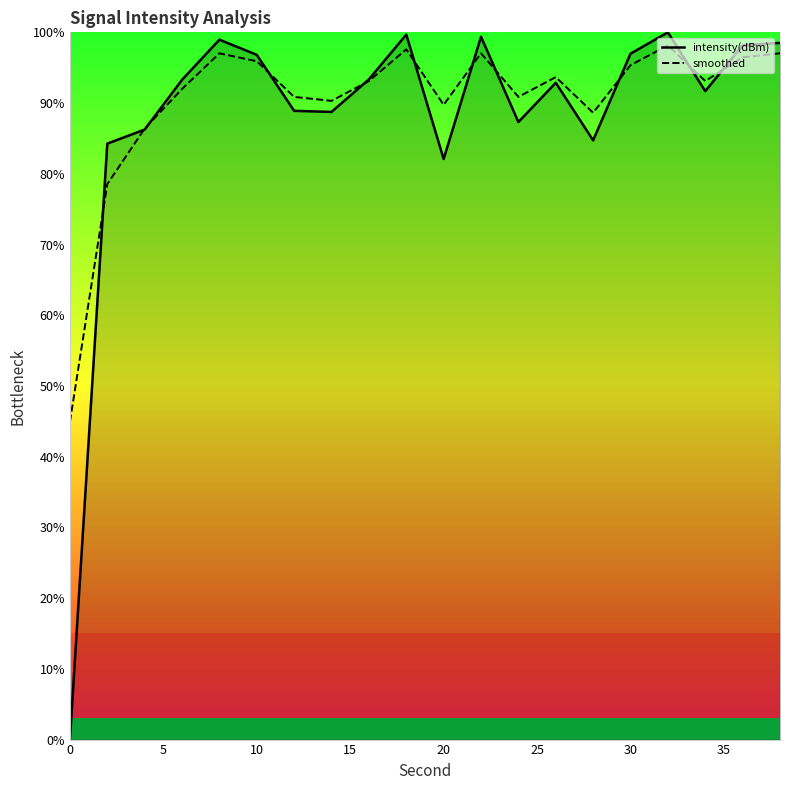

What is the minimum value for smoothed?

44.9